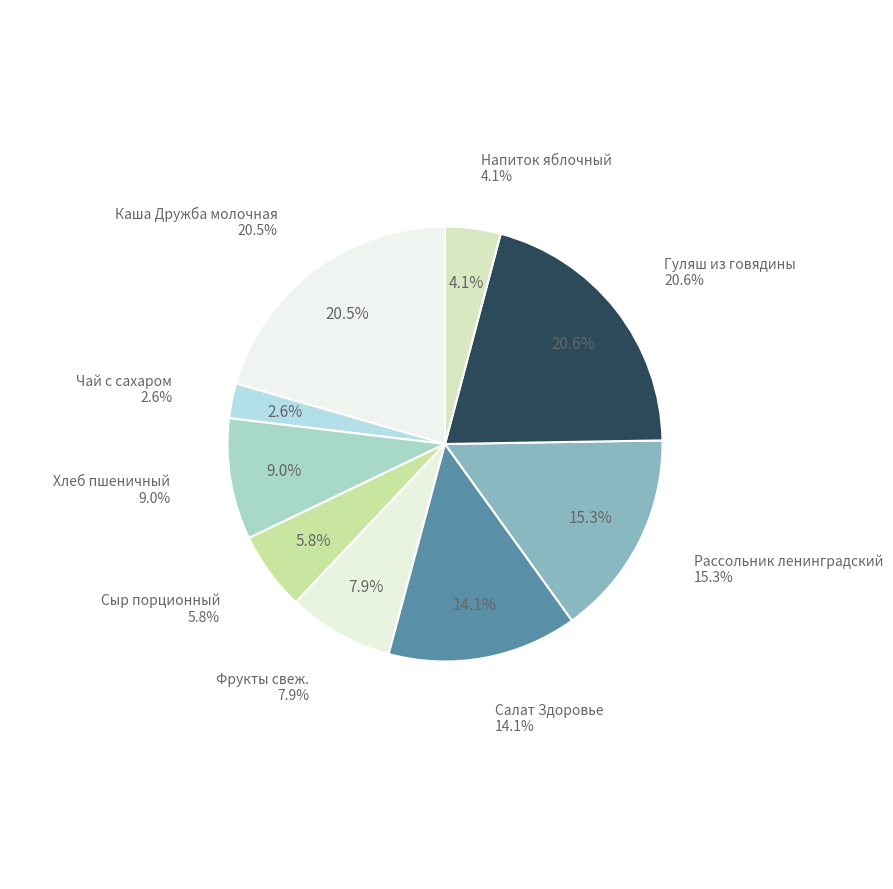

Which has a higher value, Гуляш из говядины or Каша Дружба молочная?

Гуляш из говядины